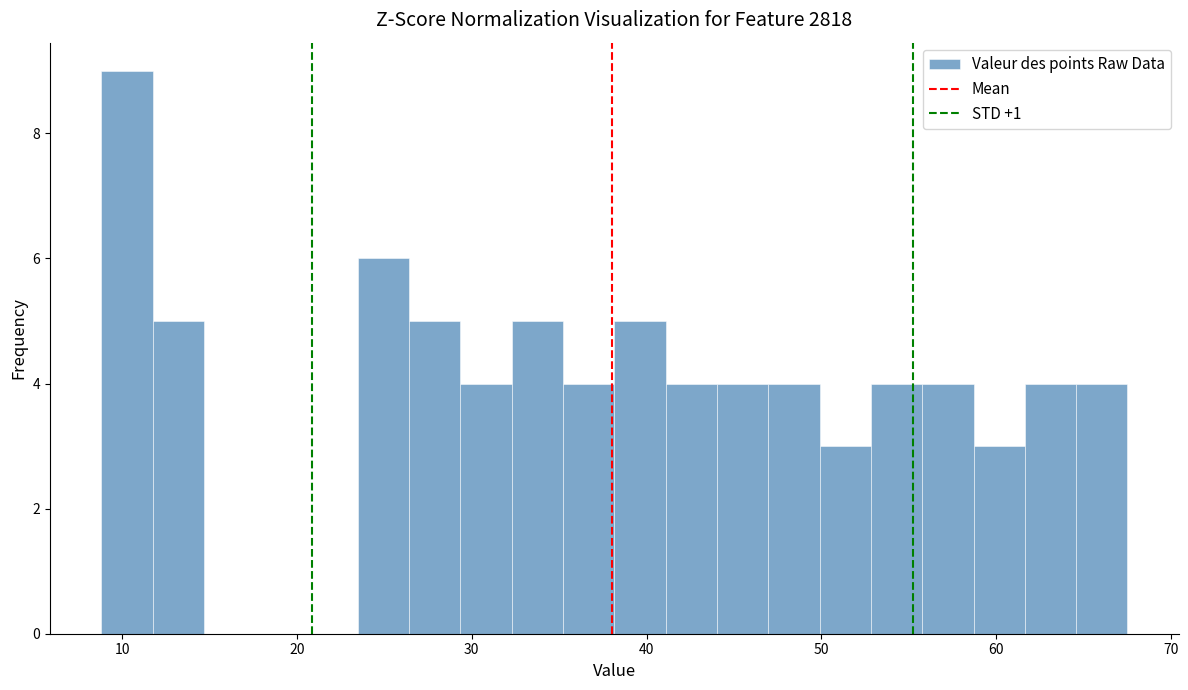

Around what value on the x-axis is the tallest bar? Give the approximate position of its centre, as read against the axis.

10